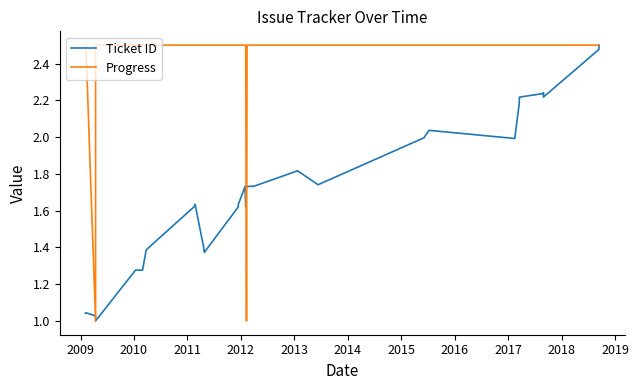

True or false: Progress has a value of 1.4 at 20.

False